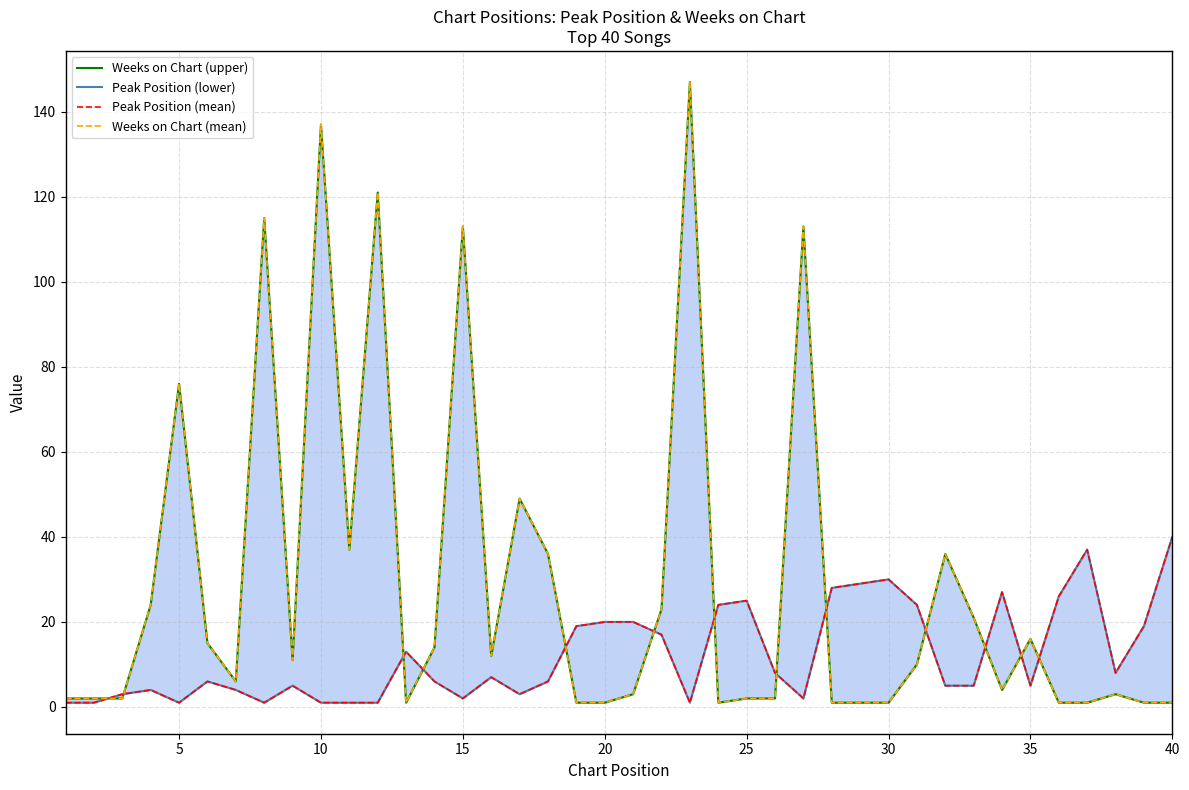

How many lines are shown in the chart?

4